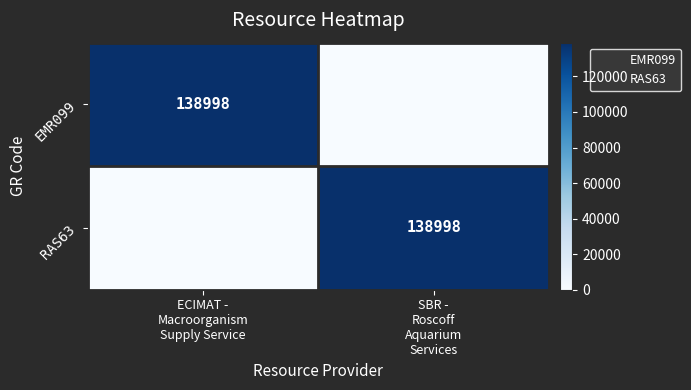

Is the value of RAS63 at ECIMAT - Macroorganism Supply Service greater than the value of EMR099 at ECIMAT - Macroorganism Supply Service?

No